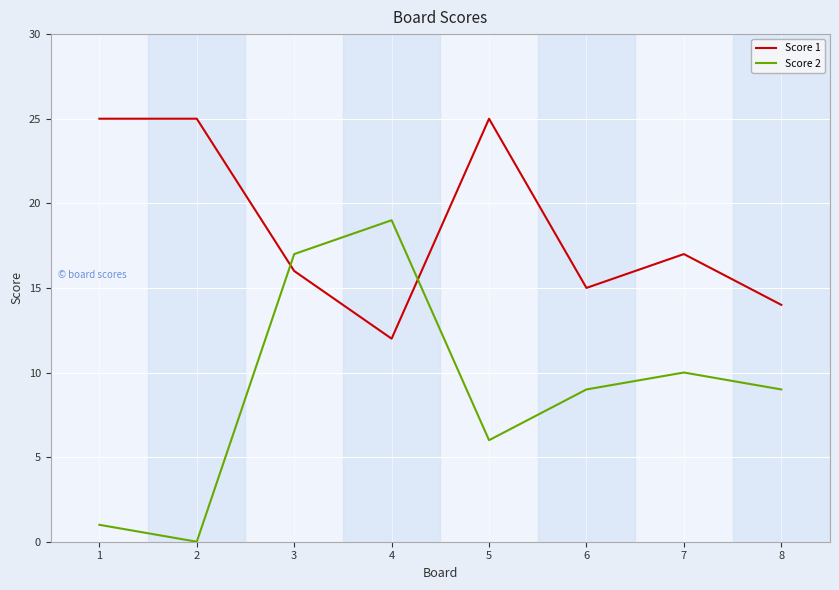

What is the maximum value for Score 2?

19